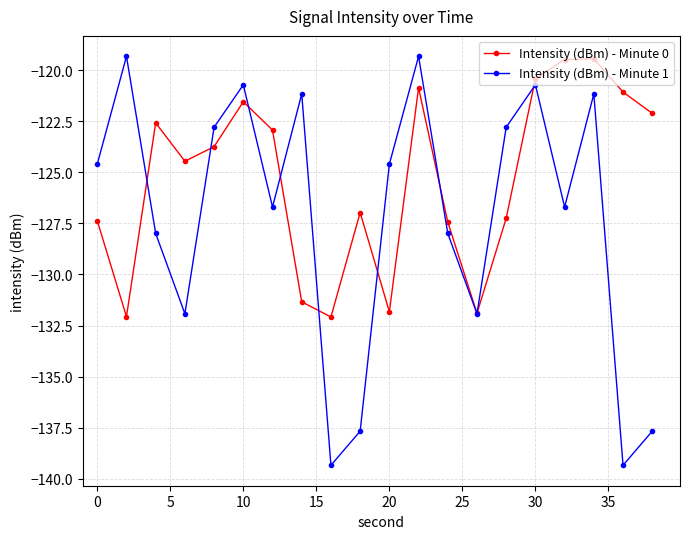

How many intersections are there between Intensity (dBm) - Minute 0 and Intensity (dBm) - Minute 1?

9